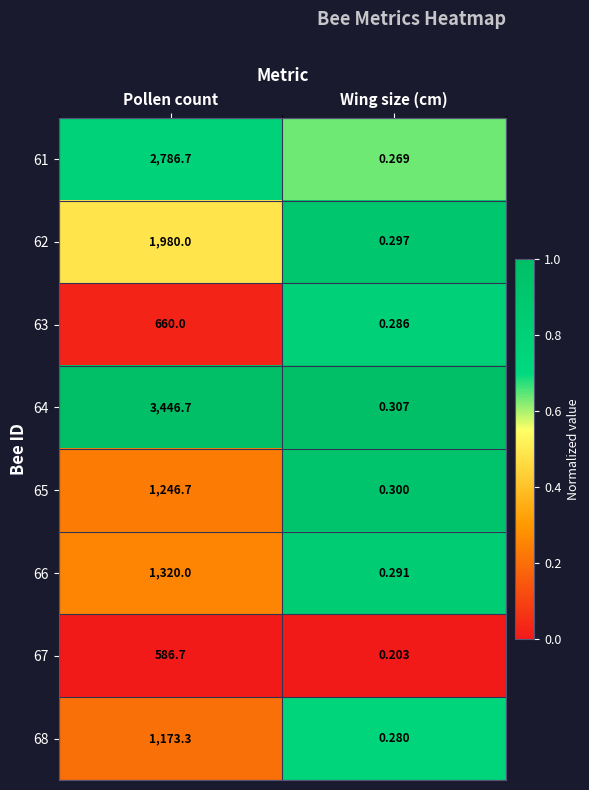

Between Pollen count and Wing size (cm), which series saw the biggest shift?

64